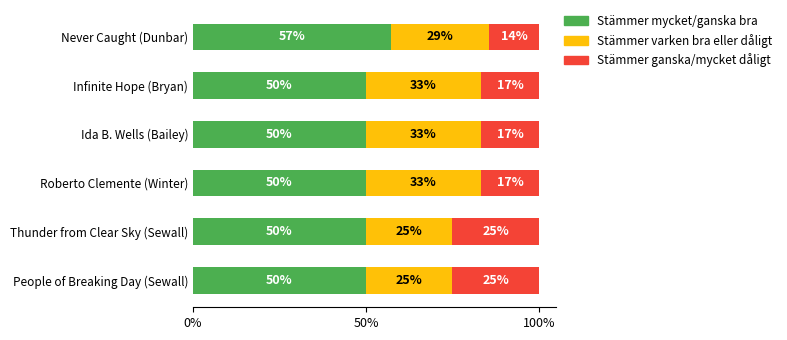

What is the minimum value for Stämmer mycket/ganska bra?

50.0